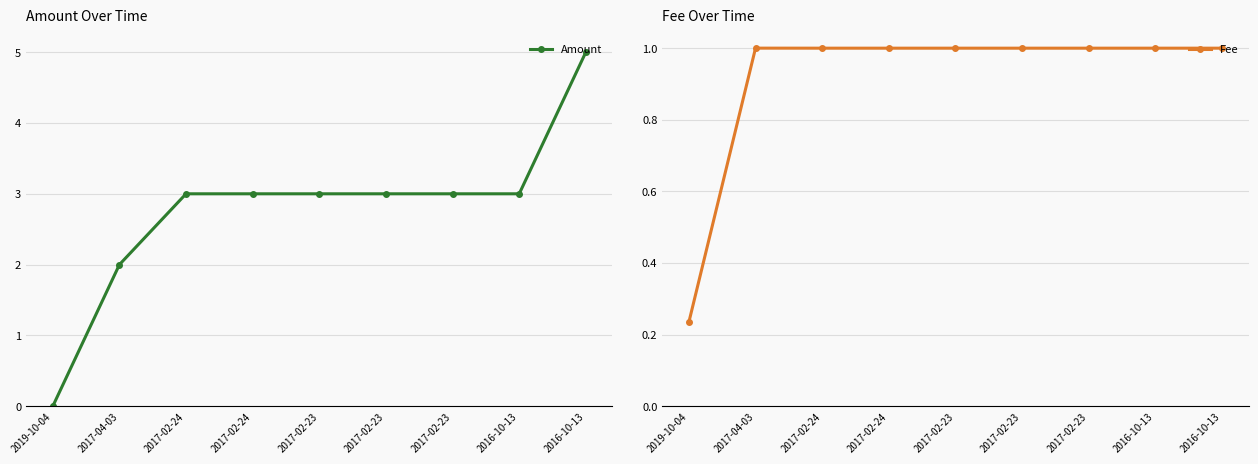

At 2017-04-03, list the series in order from smallest to largest.

Fee, Amount